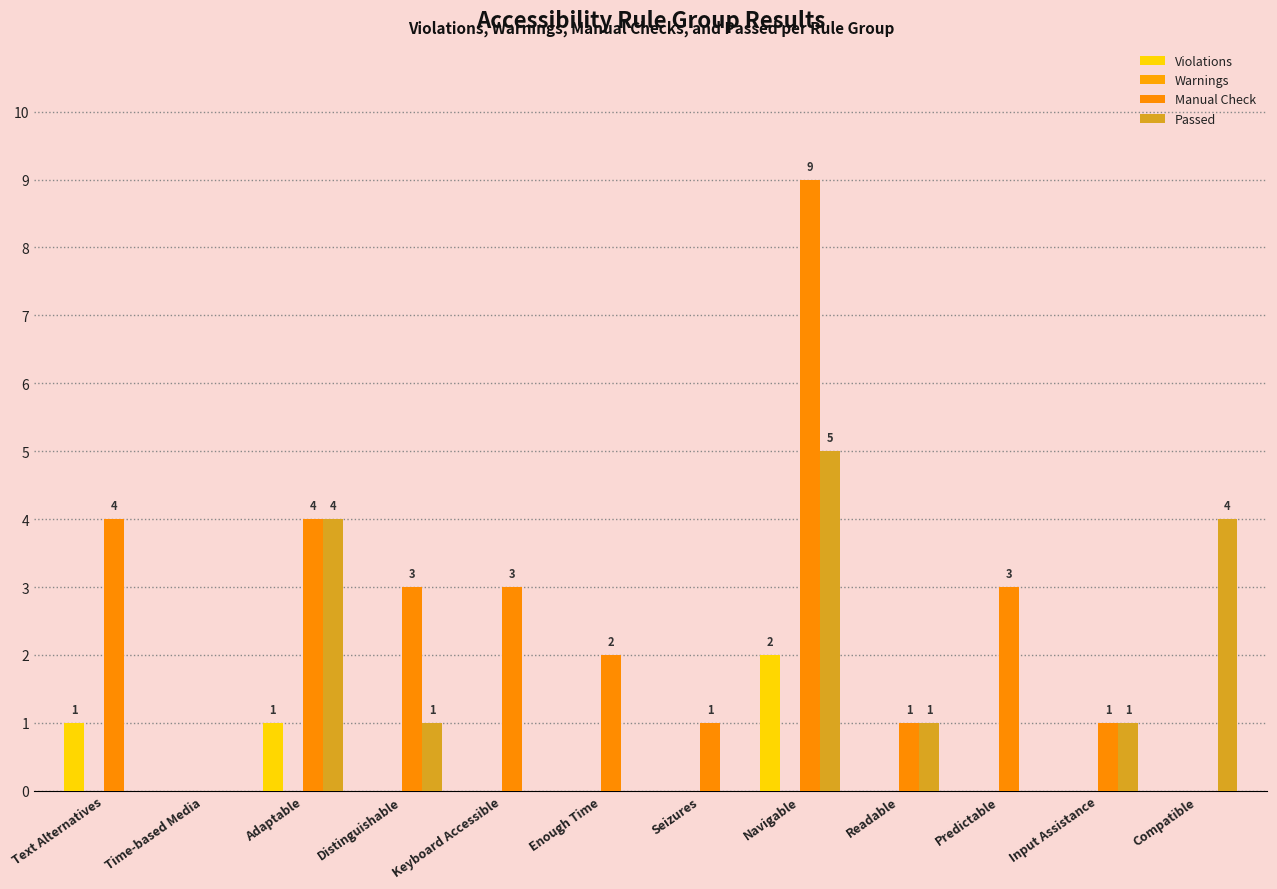

How many data points does each series have?

12